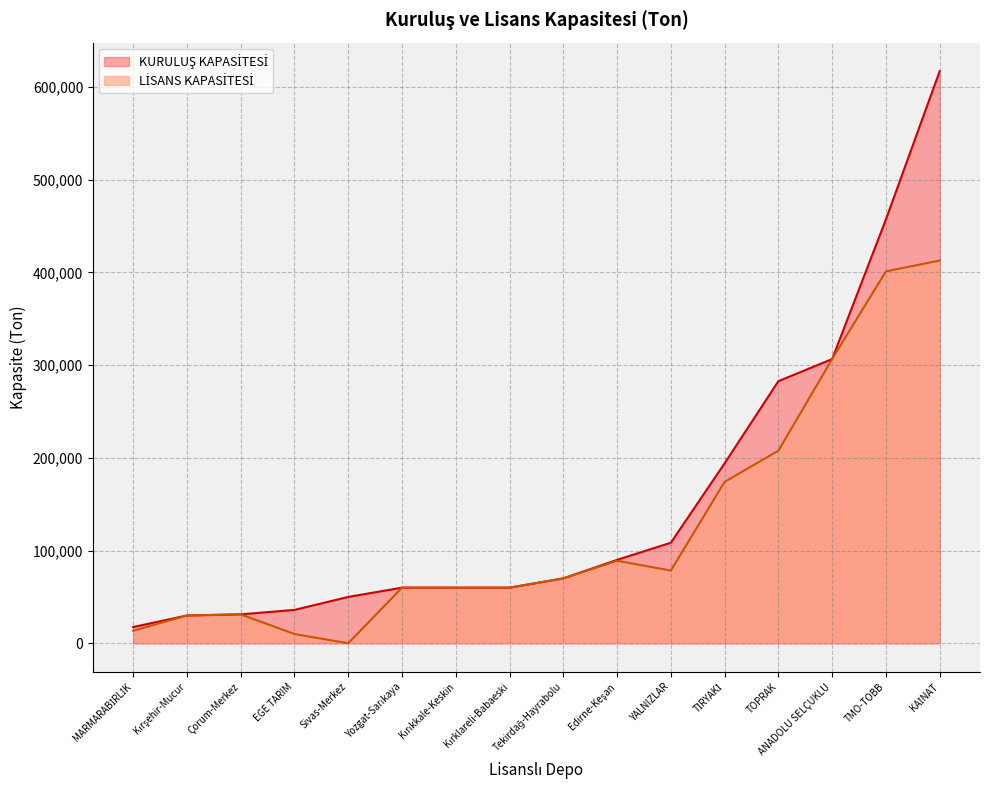

What is the total value across all series at TMO-TOBB?

858400